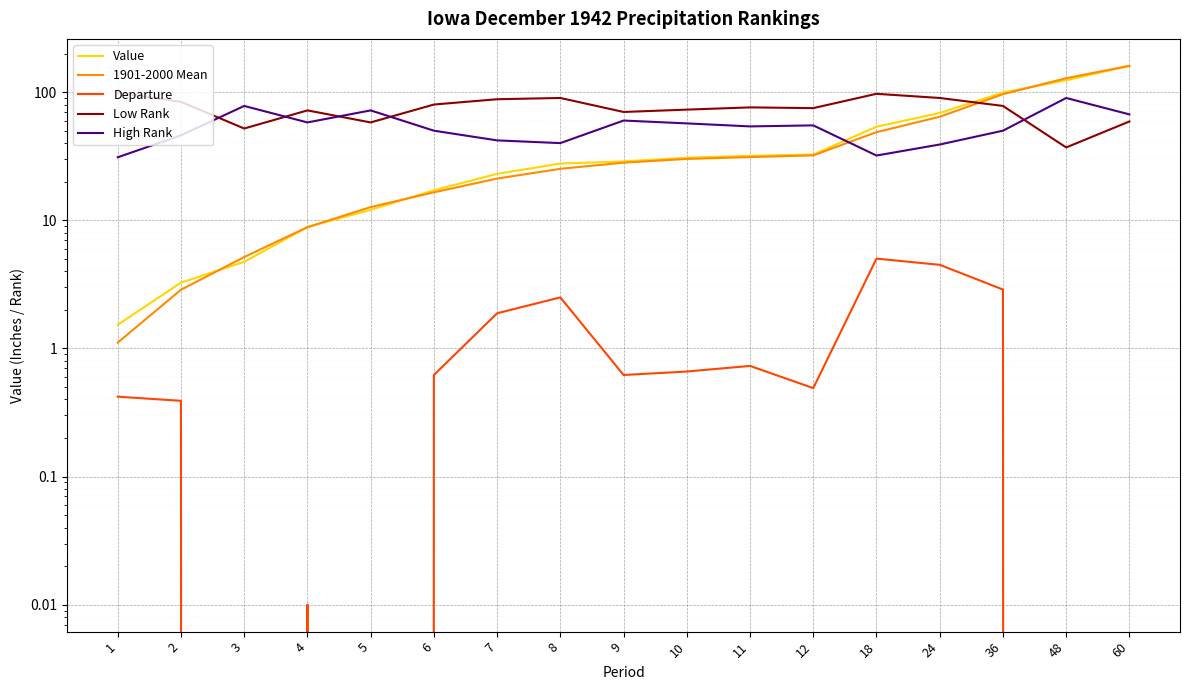

Which category has the lowest value in the 1901-2000 Mean series?

1